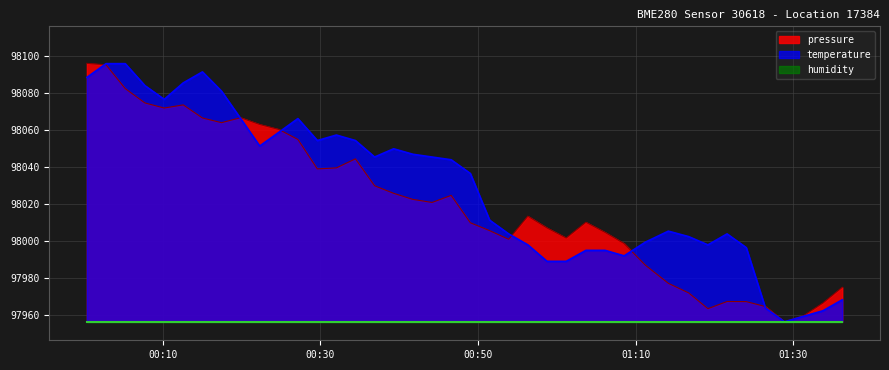

Which series has the largest total across all categories?

temperature